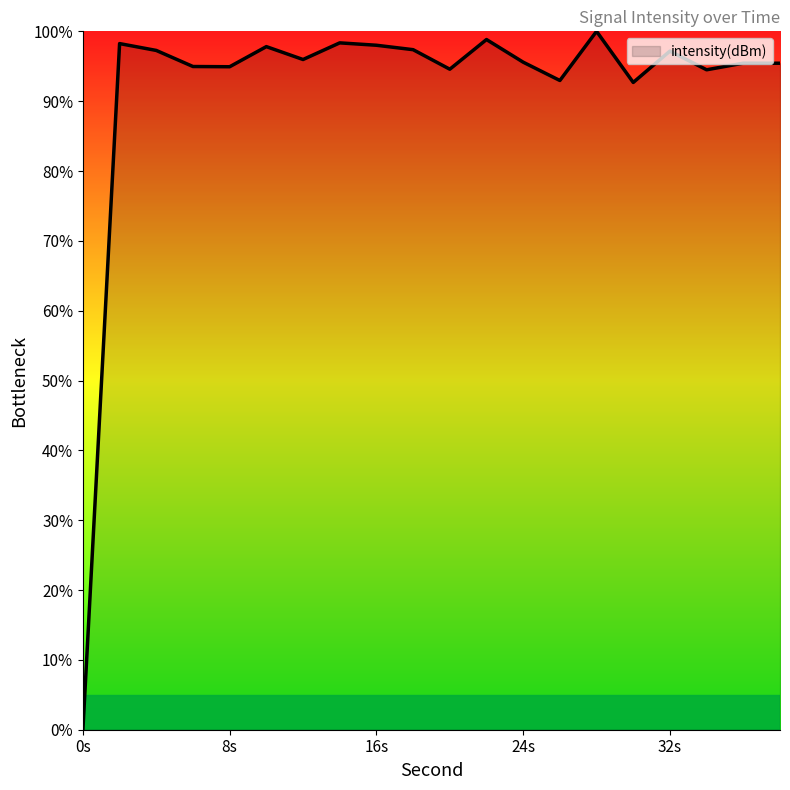

What is the maximum value shown in the chart?

100.0